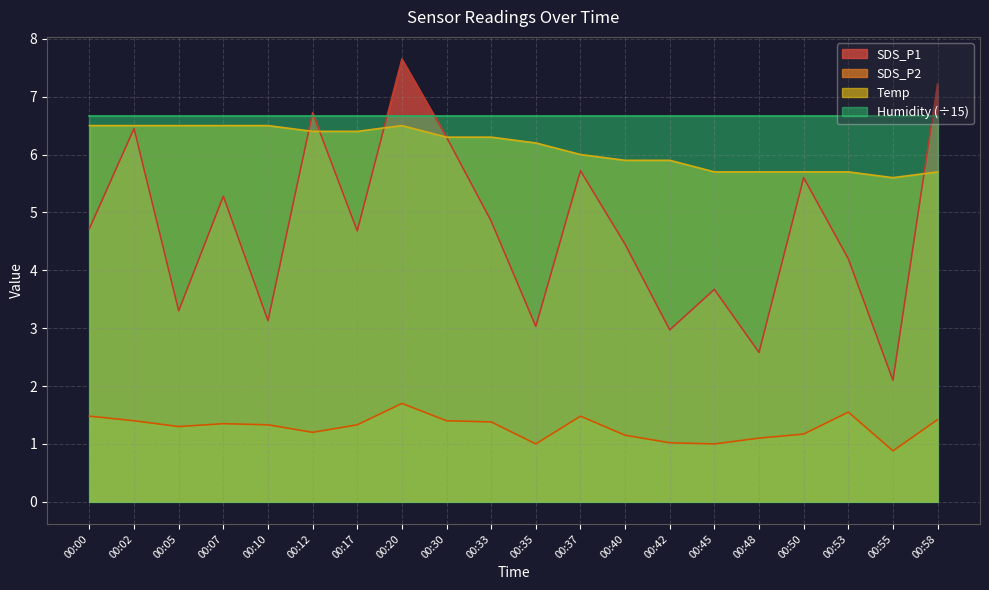

The value of Temp at 00:07 is 6.5. True or false?

True